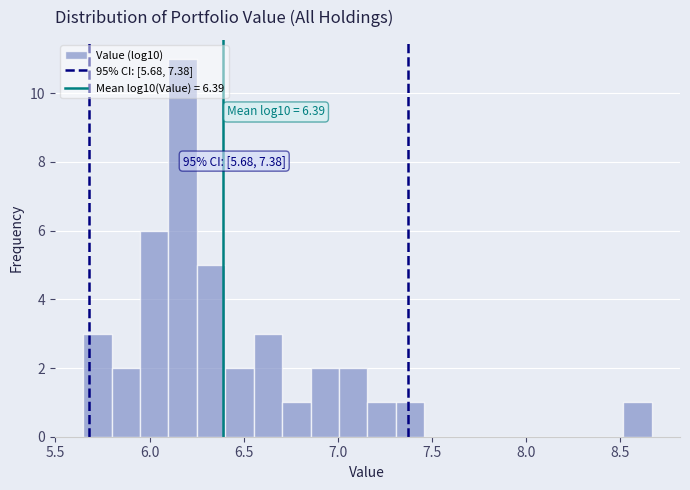

Around what value on the x-axis is the tallest bar? Give the approximate position of its centre, as read against the axis.

6.20